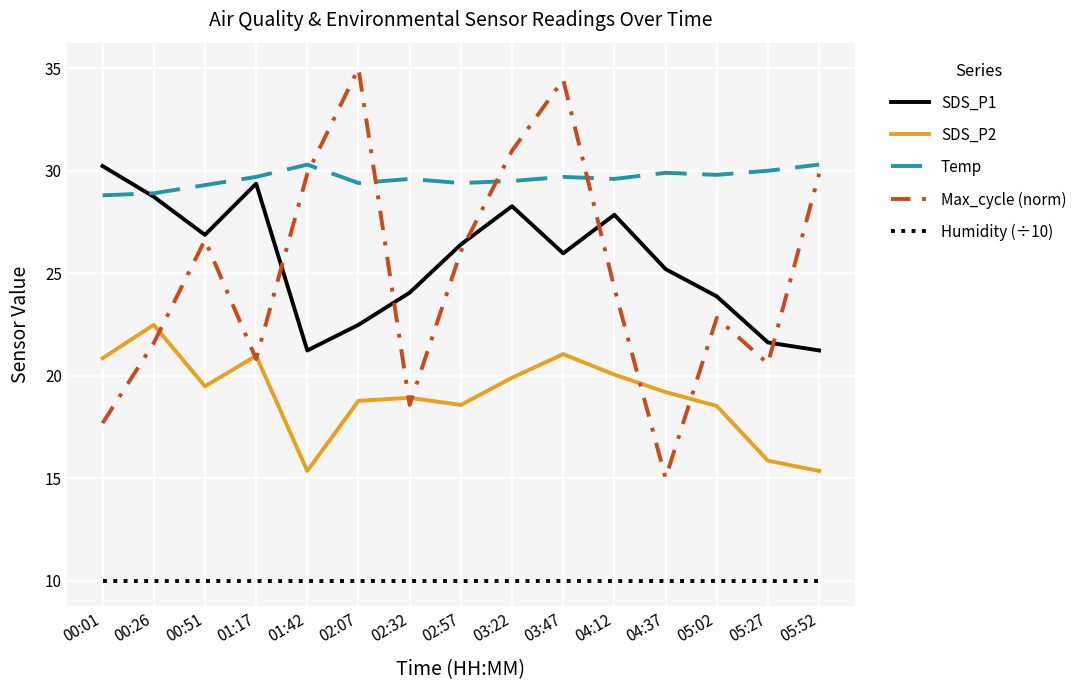

The SDS_P1 series shows 30.2 at 00:01. True or false?

True